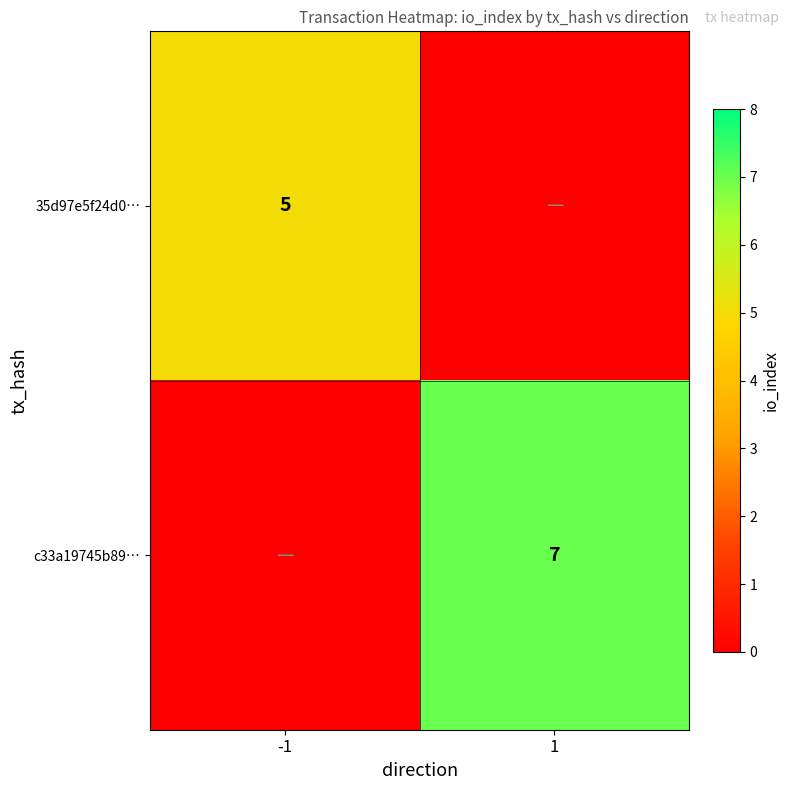

The value of 35d97e5f24d0… at -1 is 5. True or false?

True